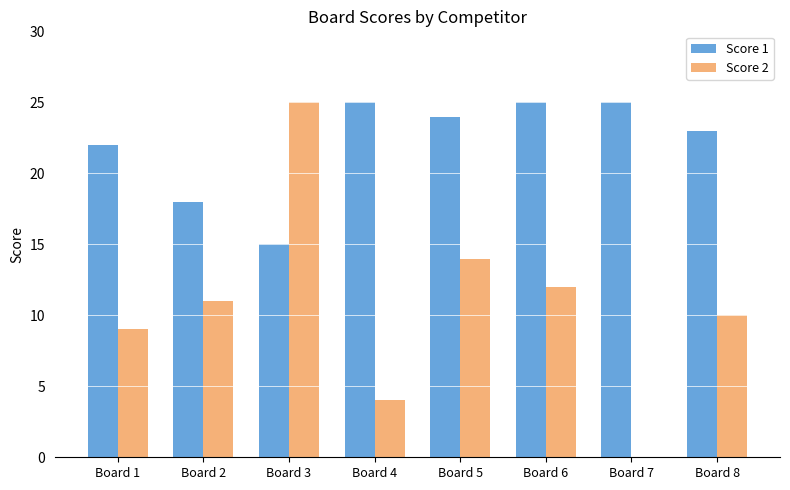

The Score 2 series shows 8 at Board 7. True or false?

False